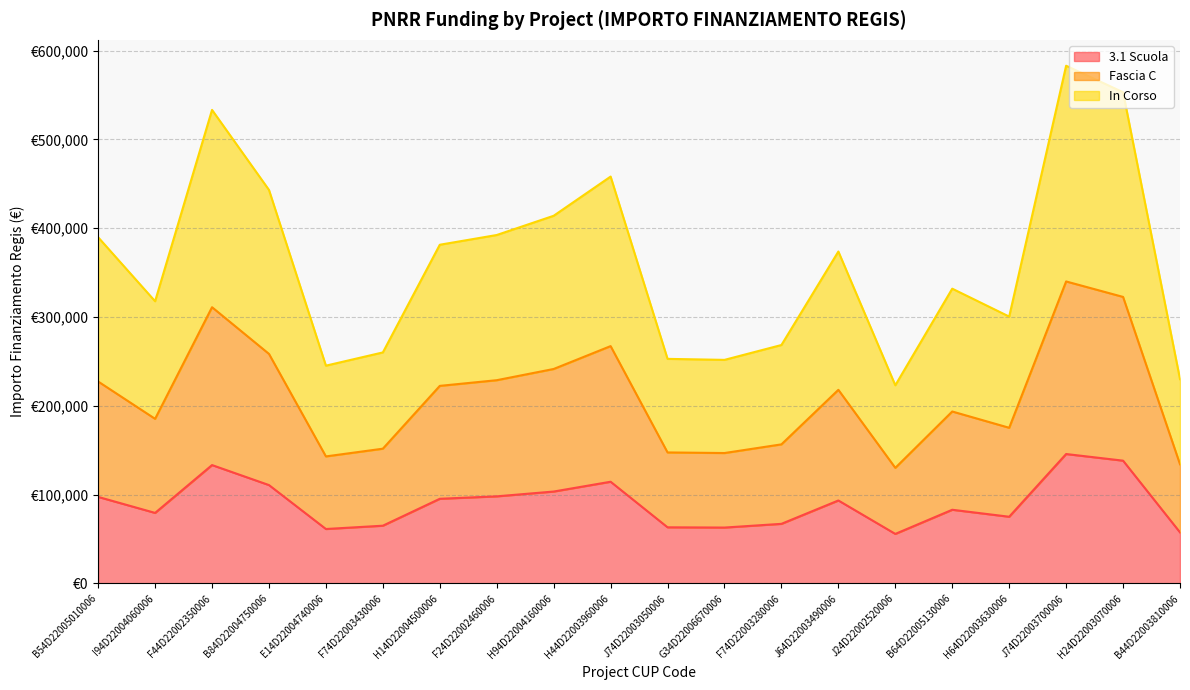

True or false: Fascia C and In Corso intersect in this chart.

False